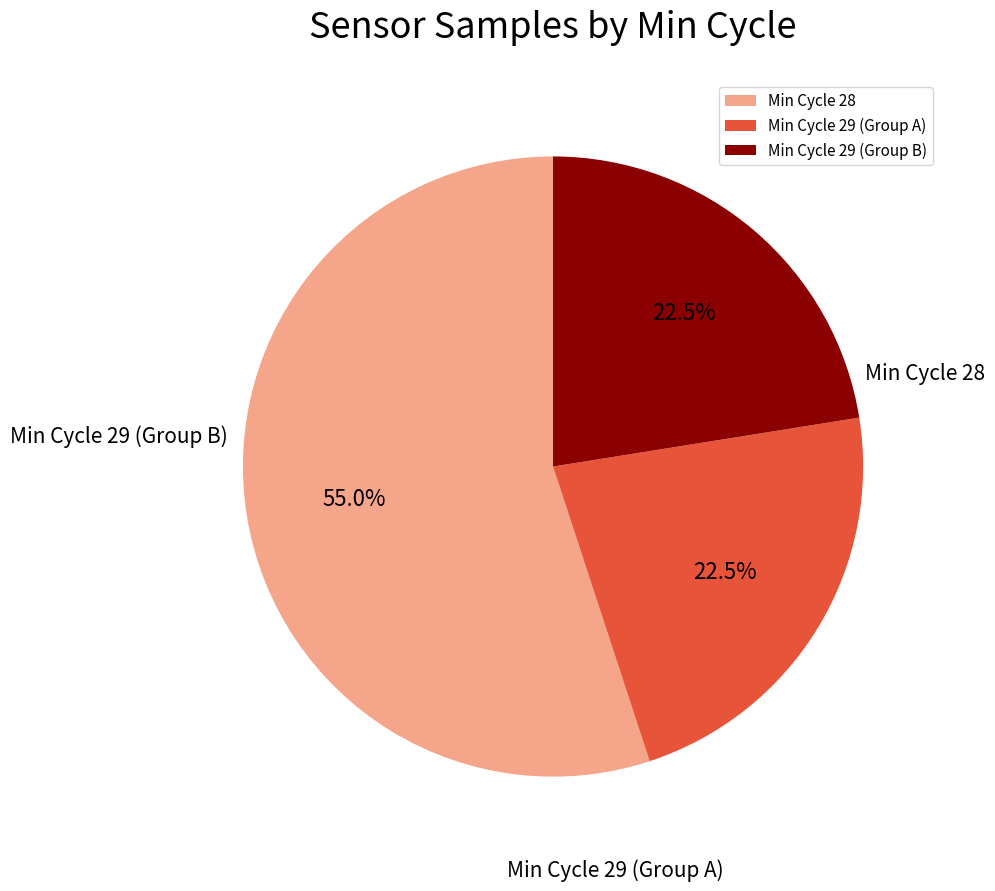

Is there any slice that represents more than half of the pie?

Yes